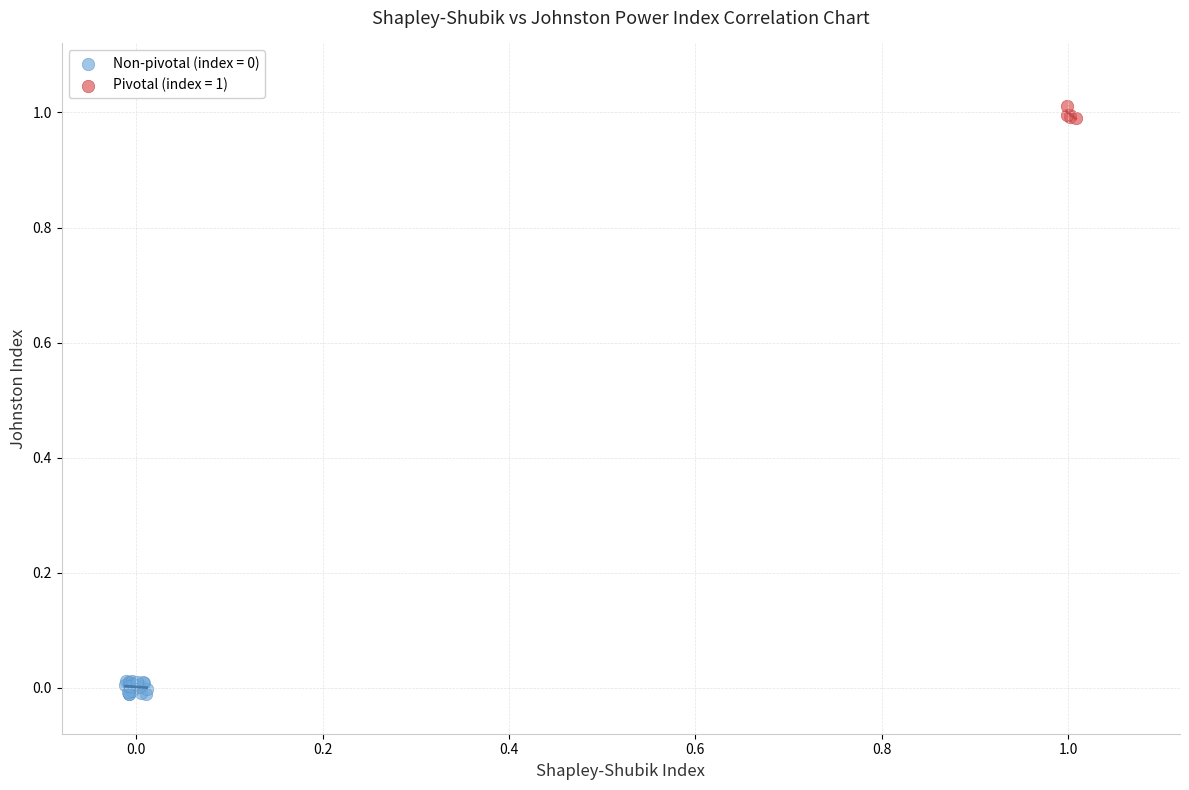

Which series contains the highest Y value?

Pivotal (index = 1)